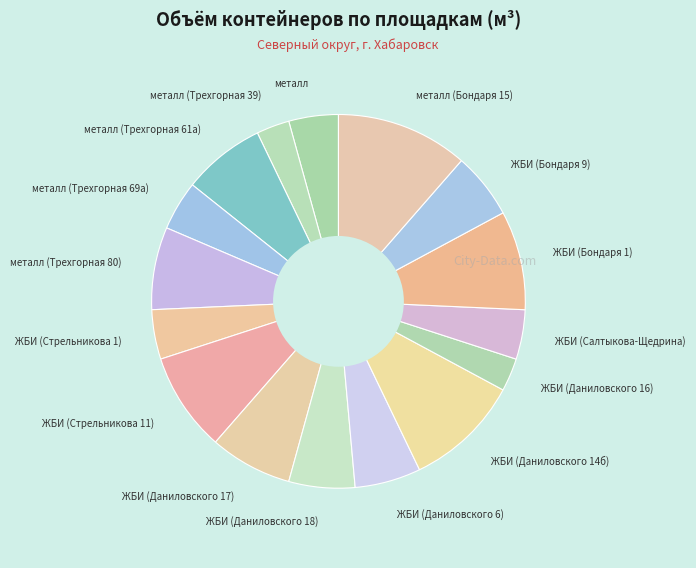

Do ЖБИ (Стрельникова 11) and ЖБИ (Даниловского 14б) together represent more than half of the pie?

No